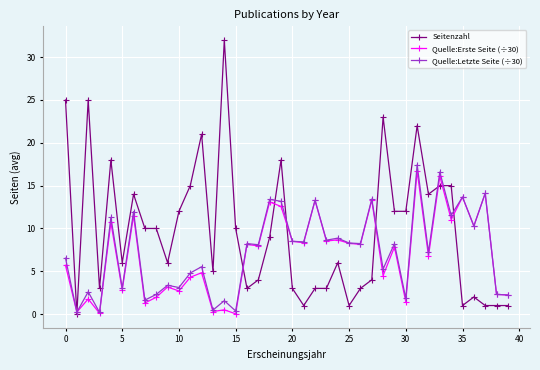

What is the value of the Quelle:Erste Seite (÷30) point at the 22nd from the left?

8.3